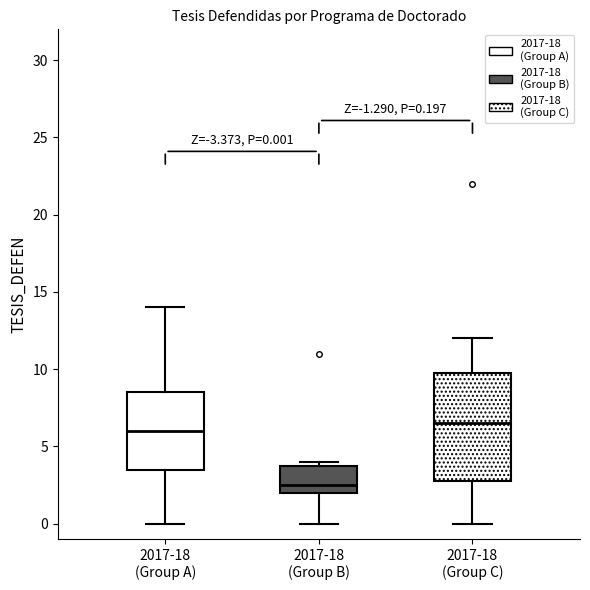

Which box has the highest median line?

2017-18 (Group C)